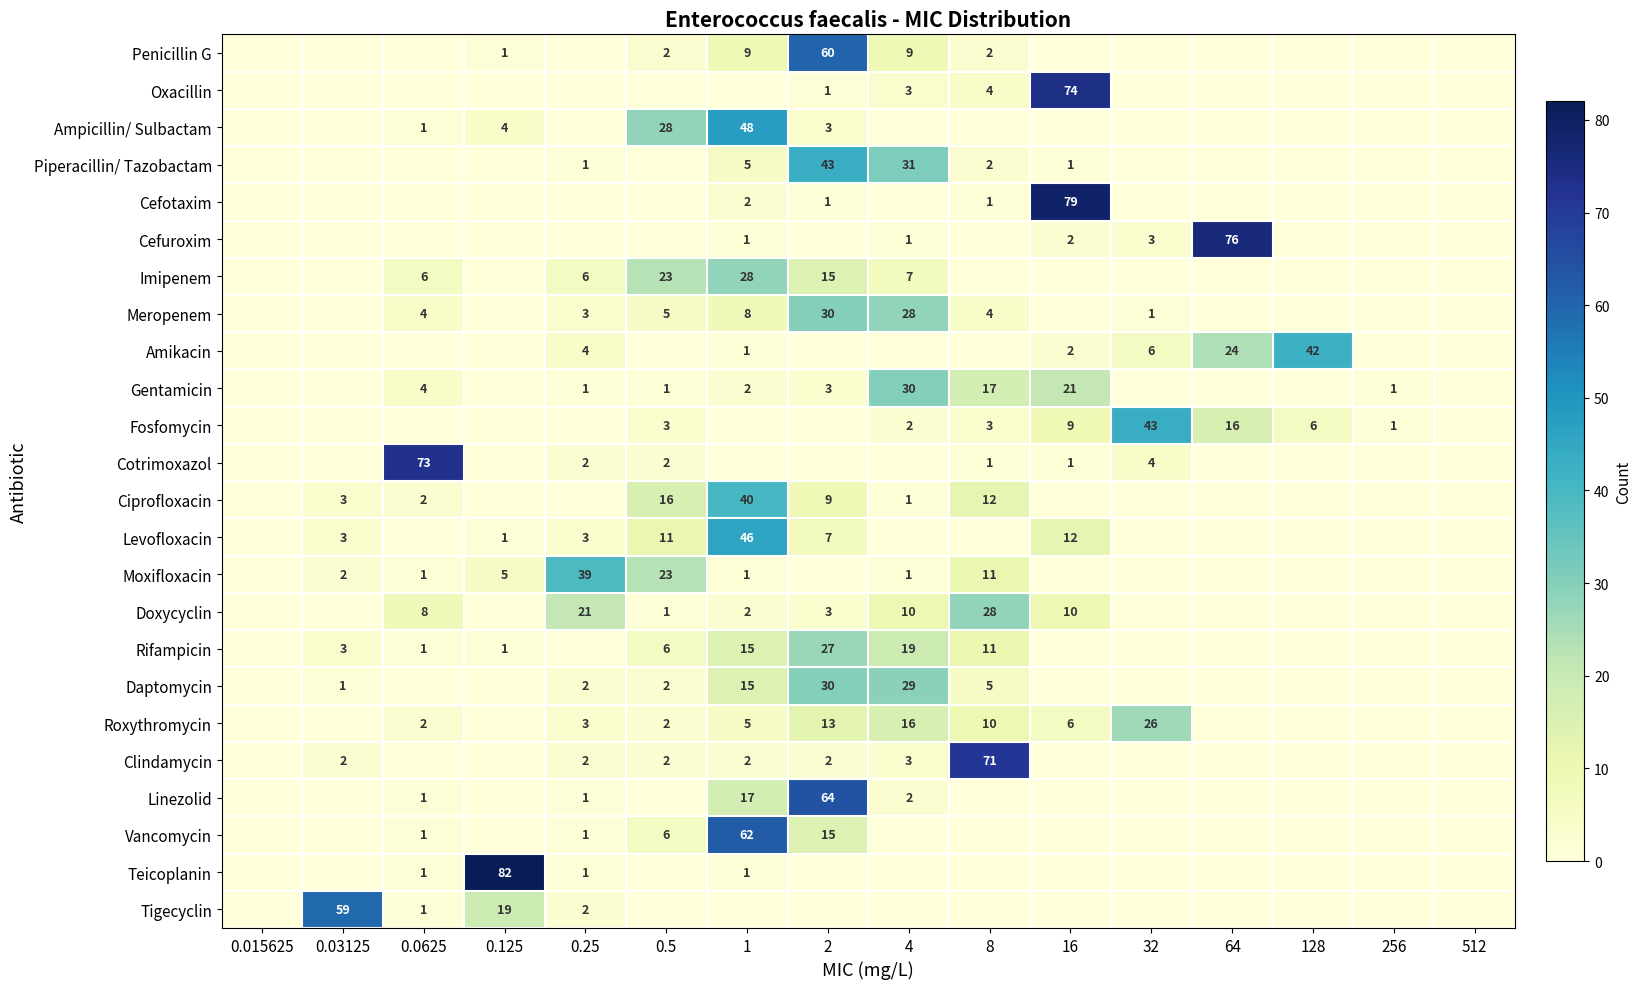

What is the maximum value shown in the chart?

82